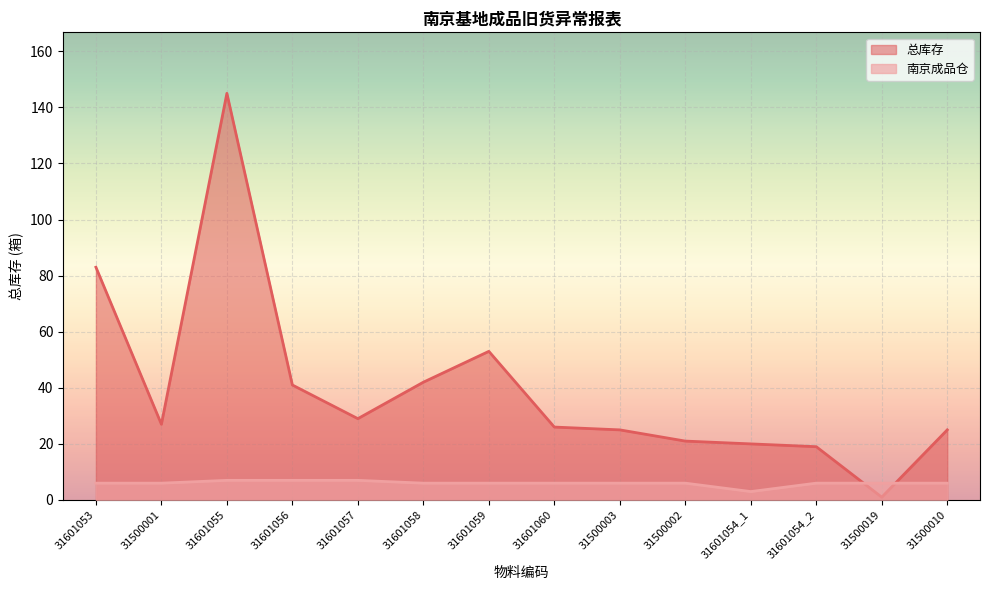

What is the label of the 3rd point from the left?

31601055